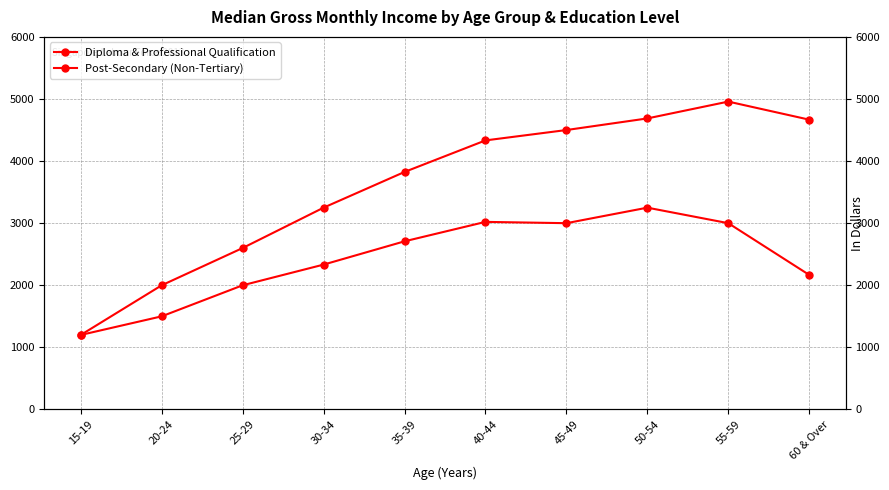

What is the sum of all Post-Secondary (Non-Tertiary) values?

24179